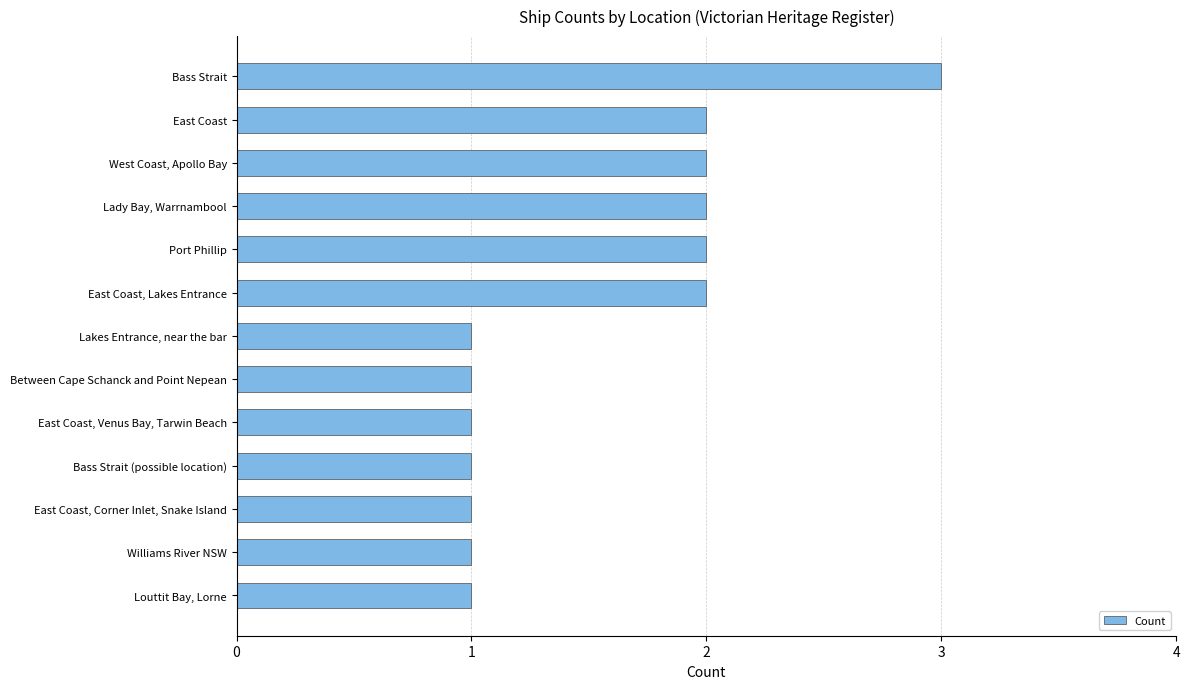

True or false: the data shows 2 at Lady Bay, Warrnambool.

True